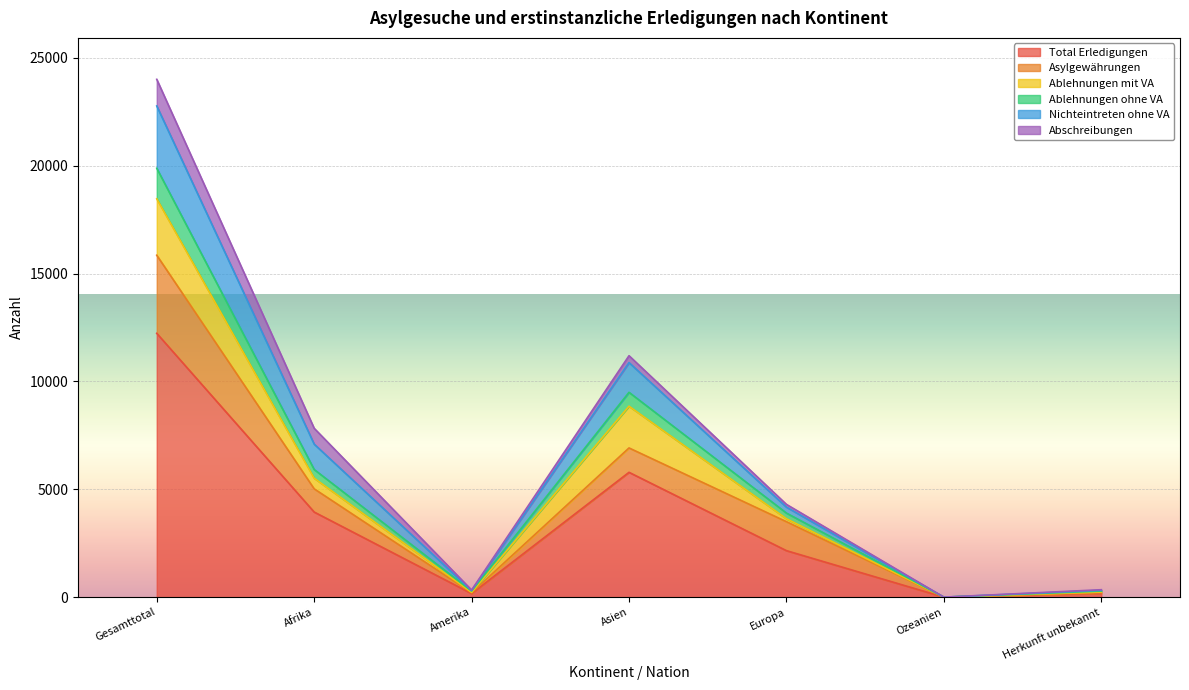

What is the highest value of the Total Erledigungen series?

12230